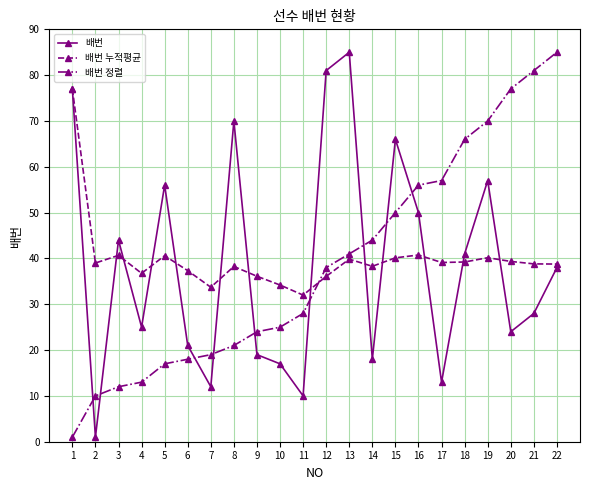

Rank the series at 20 from highest to lowest value.

배번 정렬, 배번 누적평균, 배번